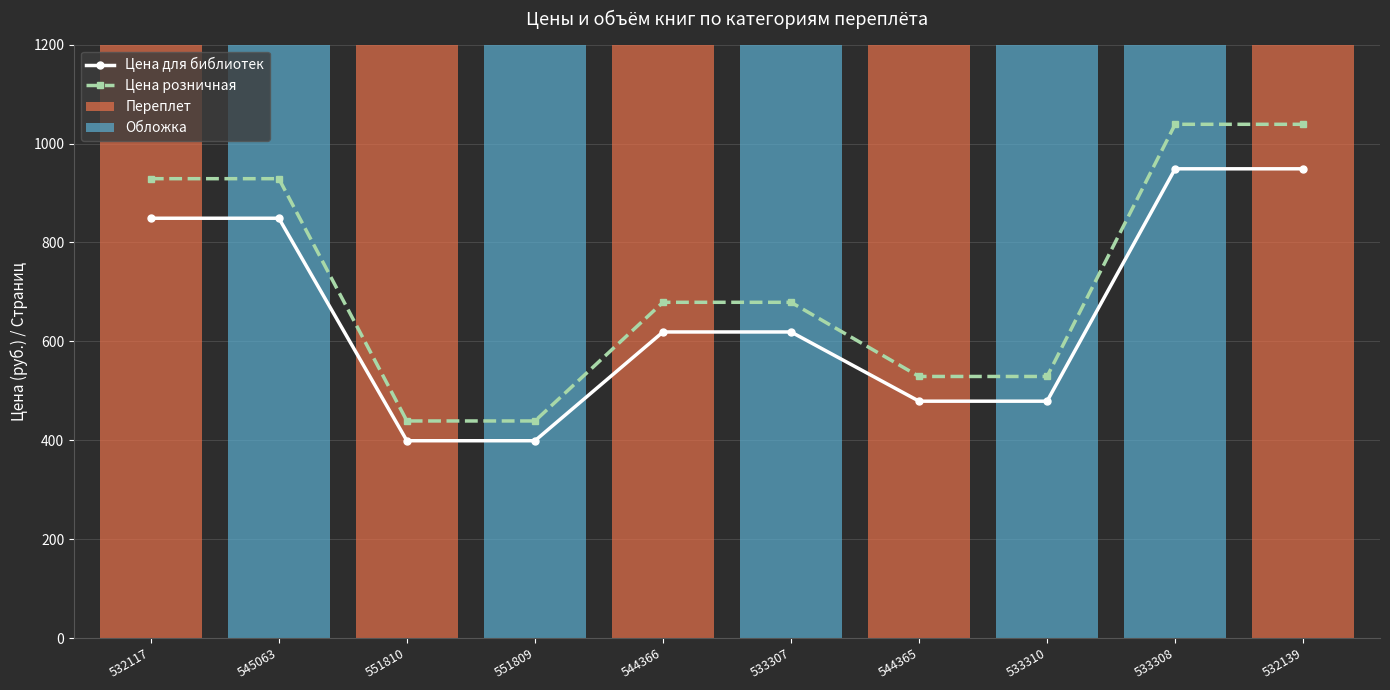

Reading left to right, list all the values displayed in this chart.

Цена для библиотек: 849	849	399	399	619	619	479	479	949	949
Цена розничная: 929	929	439	439	679	679	529	529	1039	1039